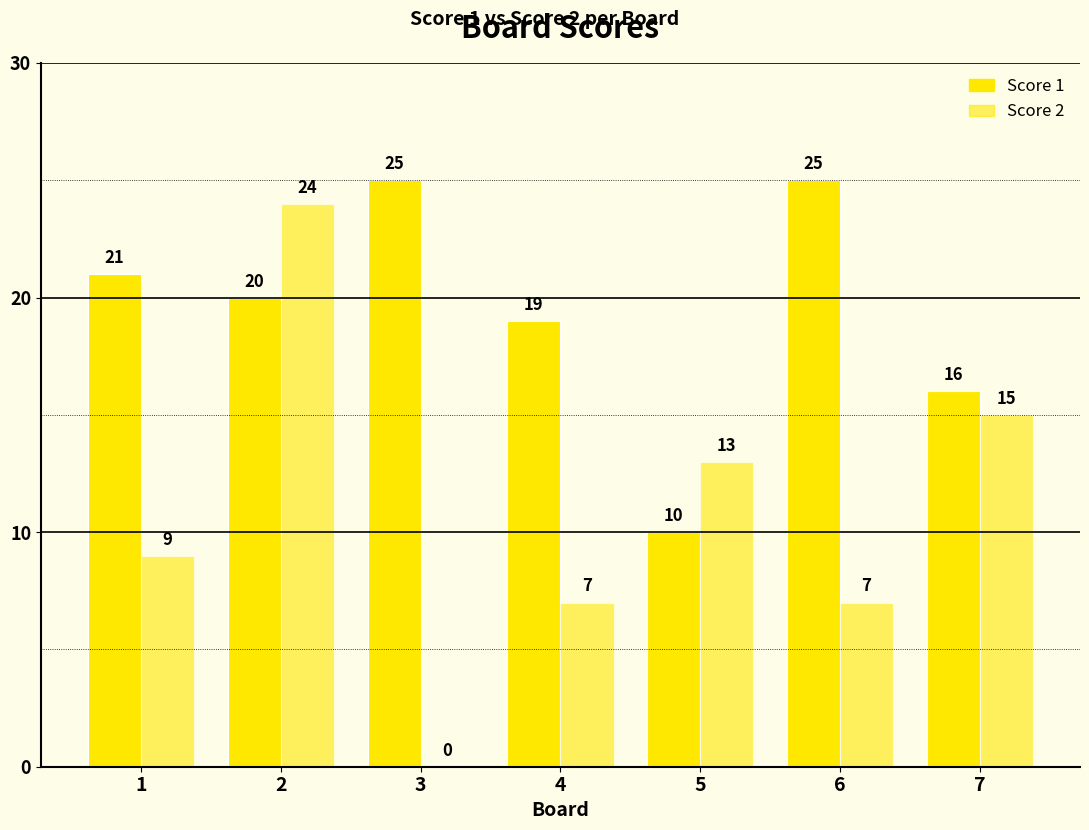

How many groups of bars are there?

7